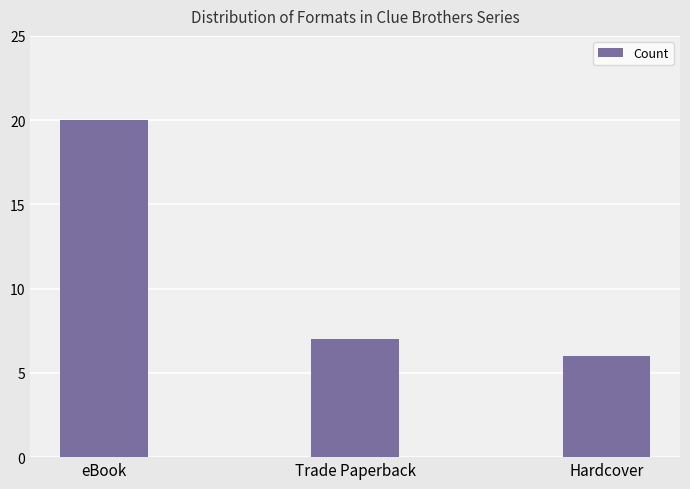

What is the approximate value at Trade Paperback?

7